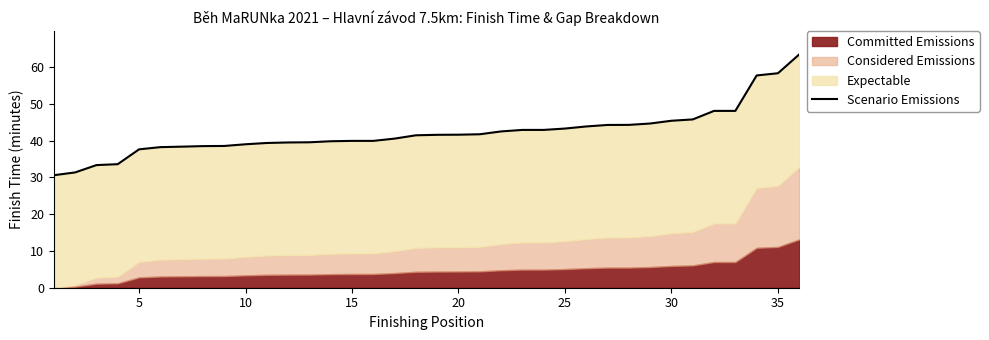

Where is the data nearest to the value 46?

30